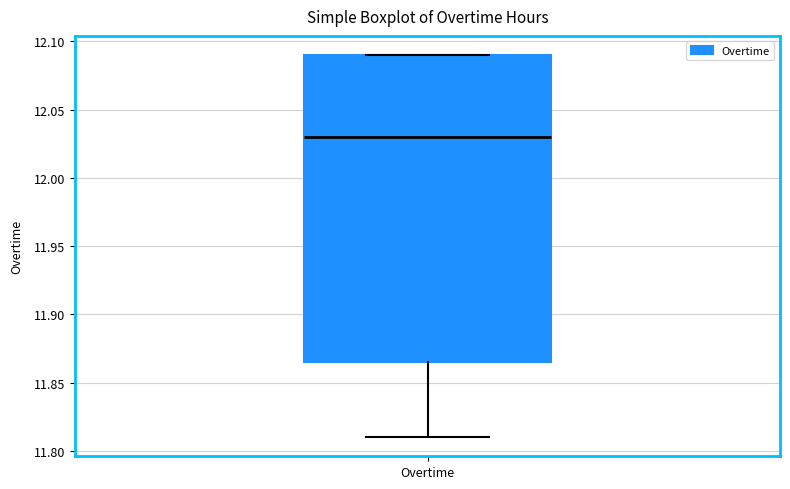

Transcribe this box plot: give where the median line is, the range the box spans, and where the two whiskers end, as read against the y-axis. The values are not printed on the chart, so give them approximately, as read against the axis.

median 12.030, box 11.865 to 12.090, whiskers 11.810 to 12.090